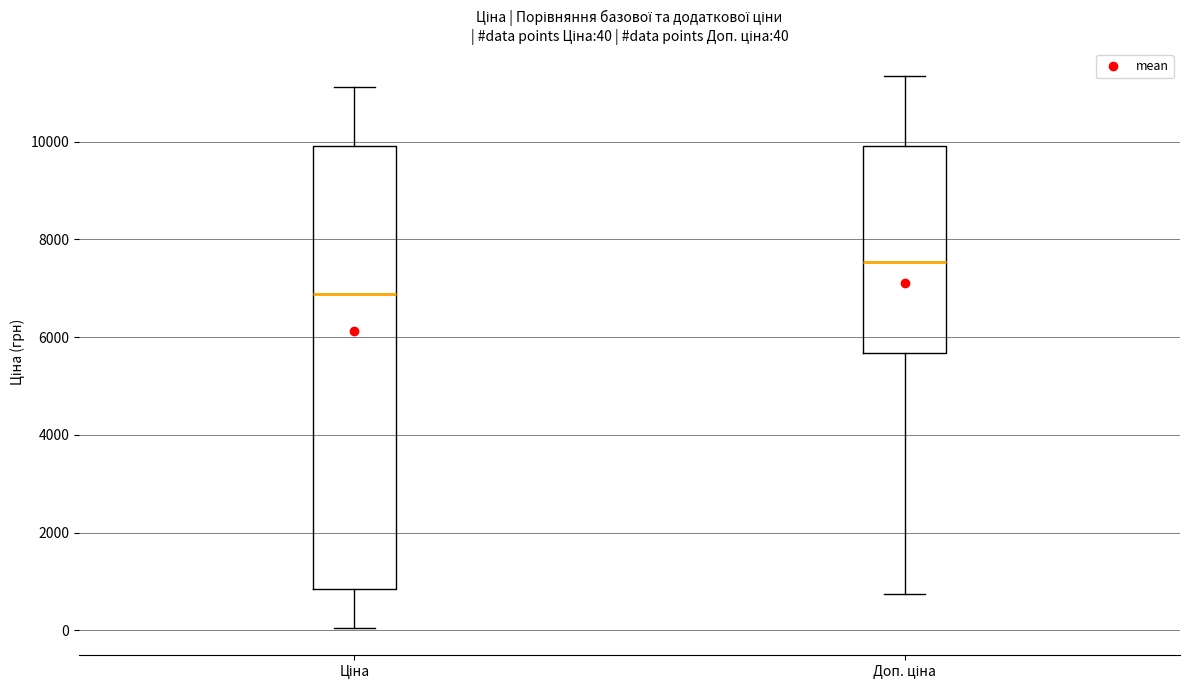

Which box has the highest median line?

Доп. ціна